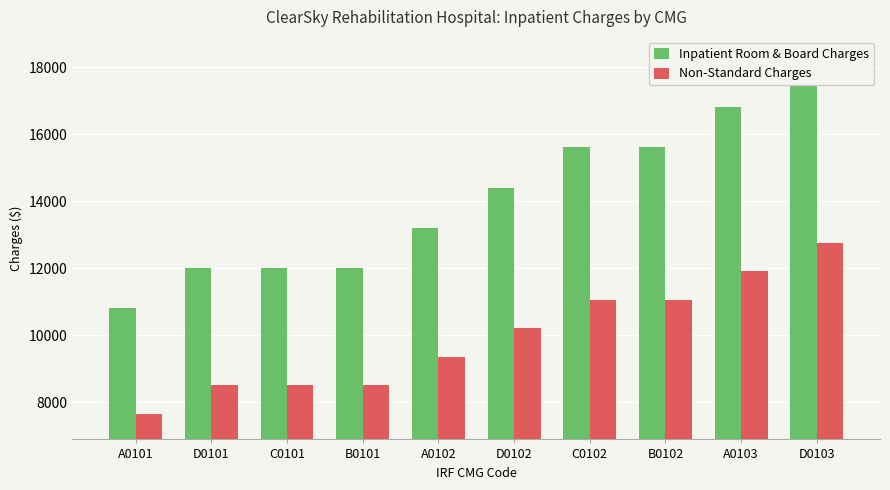

How many data points in Inpatient Room & Board Charges are less than 14400?

5